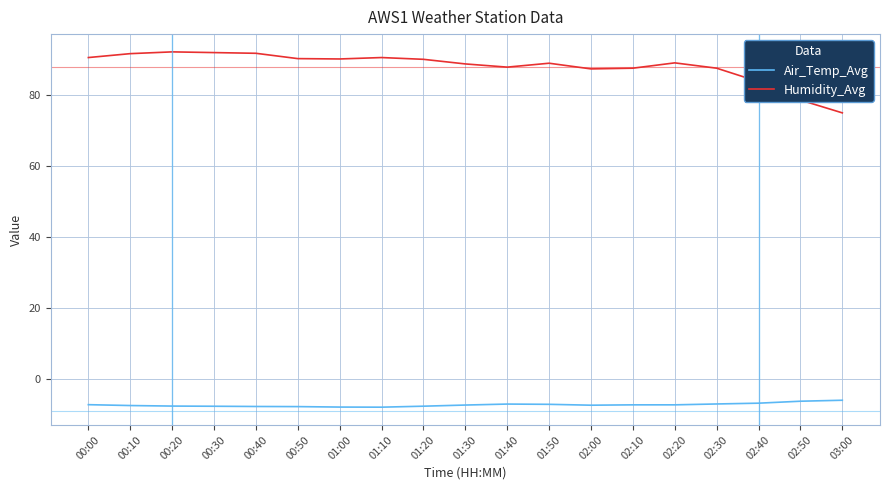

List the series in order of their overall mean, lowest first.

Air_Temp_Avg, Humidity_Avg